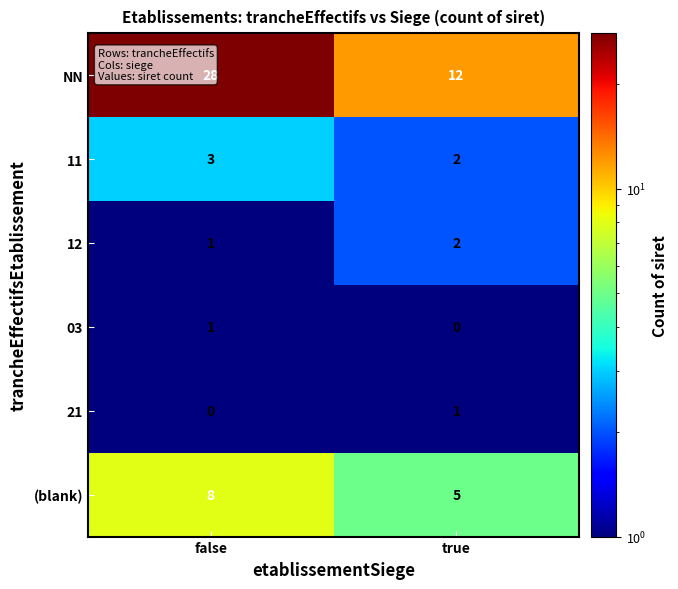

What is the sum of all 12 values?

3